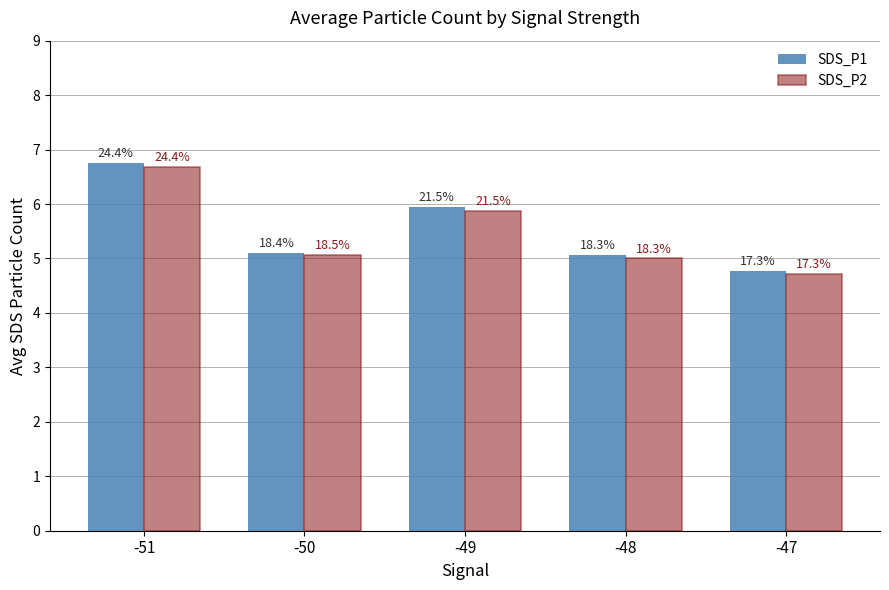

What is the smallest value displayed?

4.7